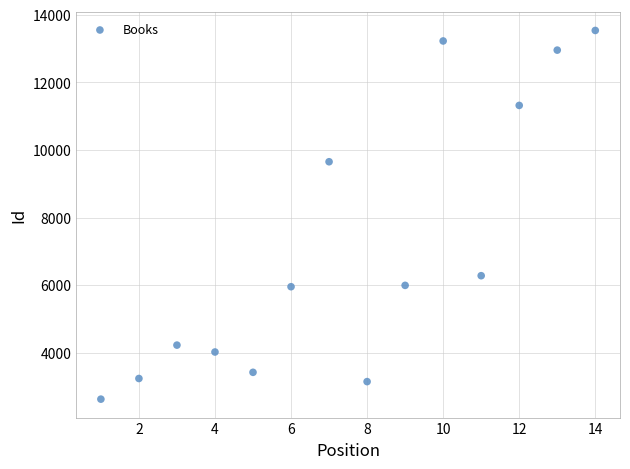

What Y value in the scatter plot is closest to 8080?

9650